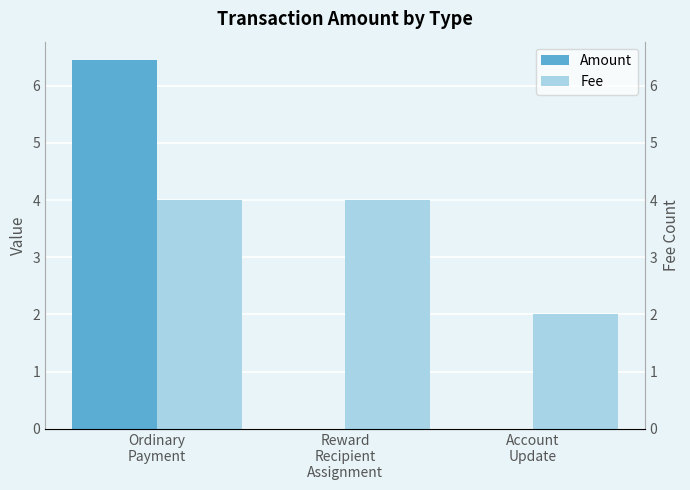

Is the value of Amount at Account
Update greater than the value of Fee at Reward
Recipient
Assignment?

No